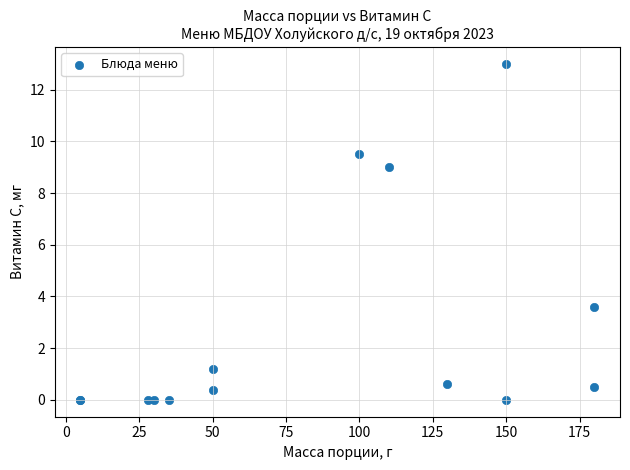

What Y value in the scatter plot is closest to 6?

3.6